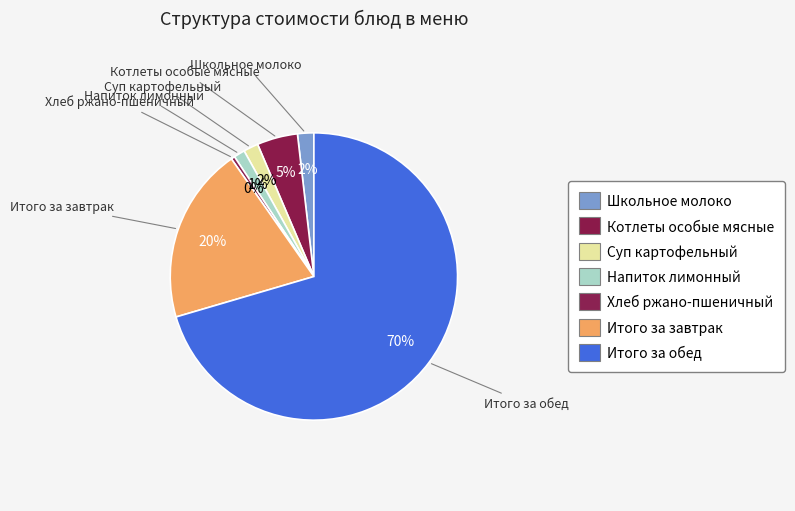

What is the change in value from Напиток лимонный to Итого за обед?

+831.6